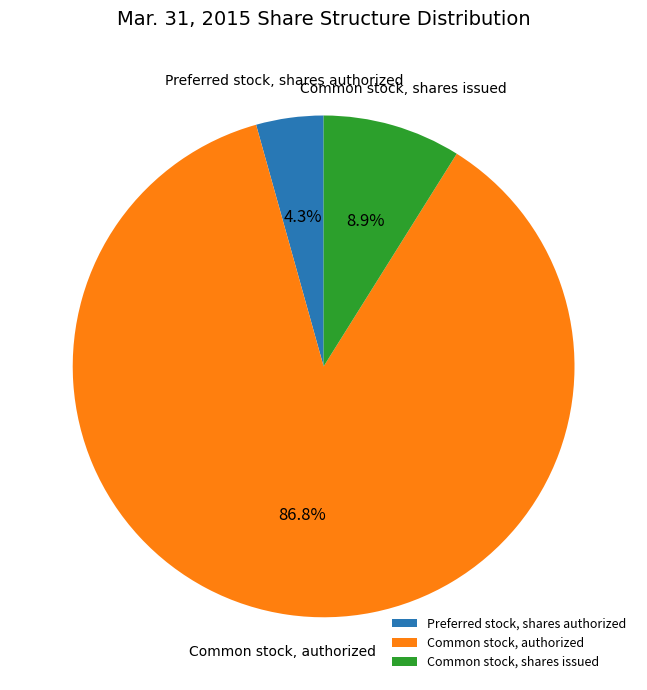

Which slice is the smallest?

Preferred stock, shares authorized